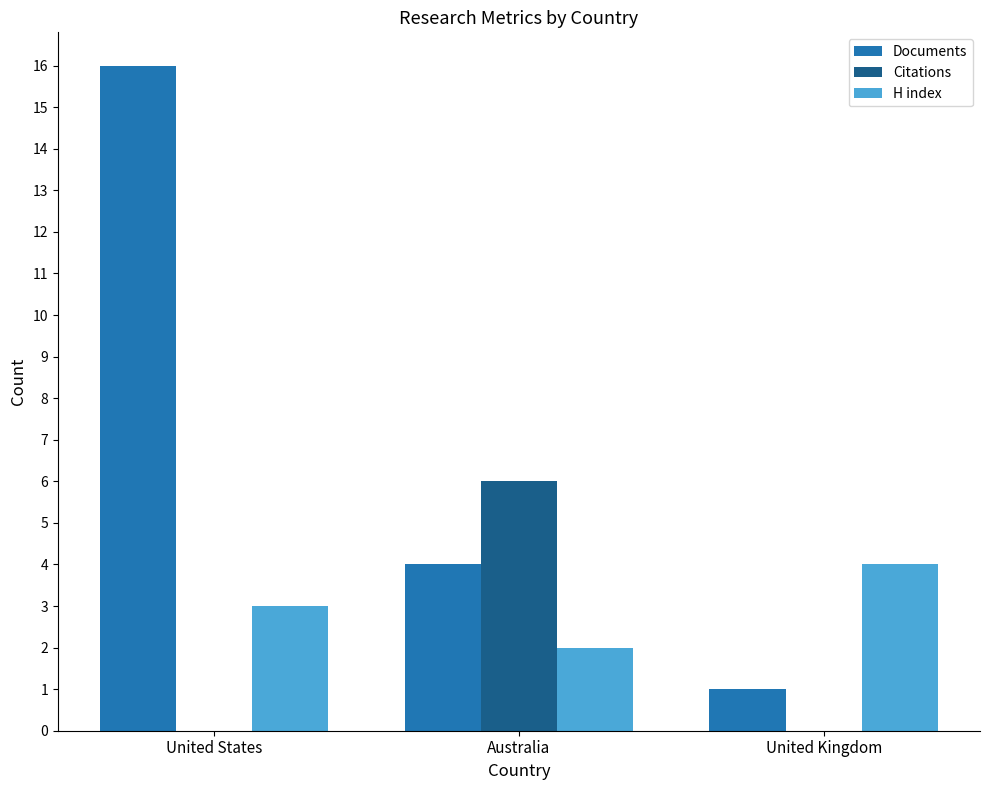

What is the total value across all series at United Kingdom?

5